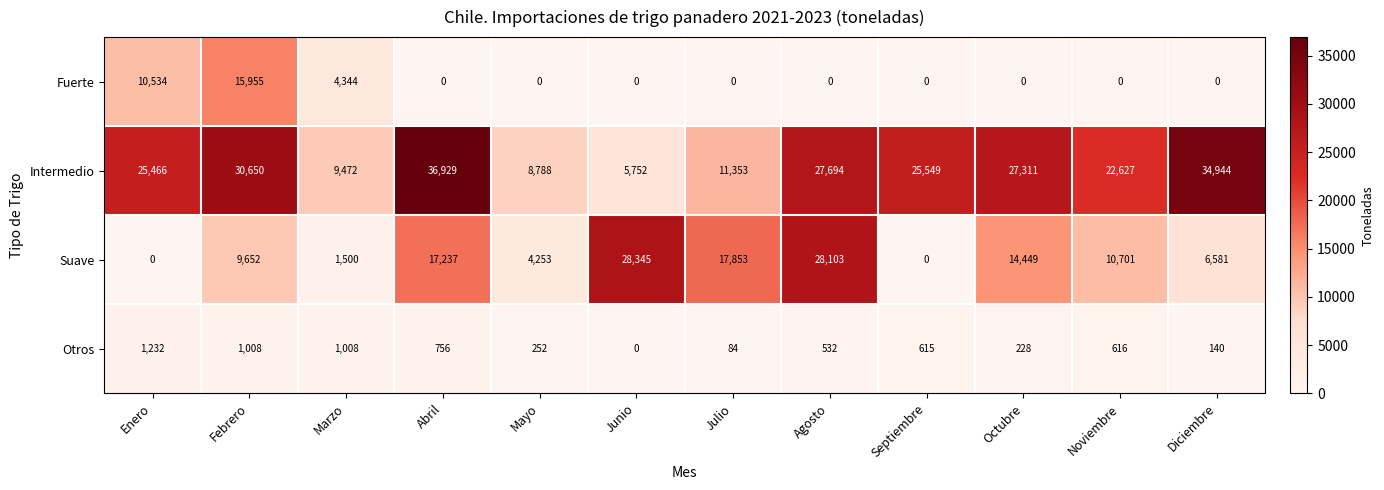

At Noviembre, list the series in order from smallest to largest.

Fuerte, Otros, Suave, Intermedio